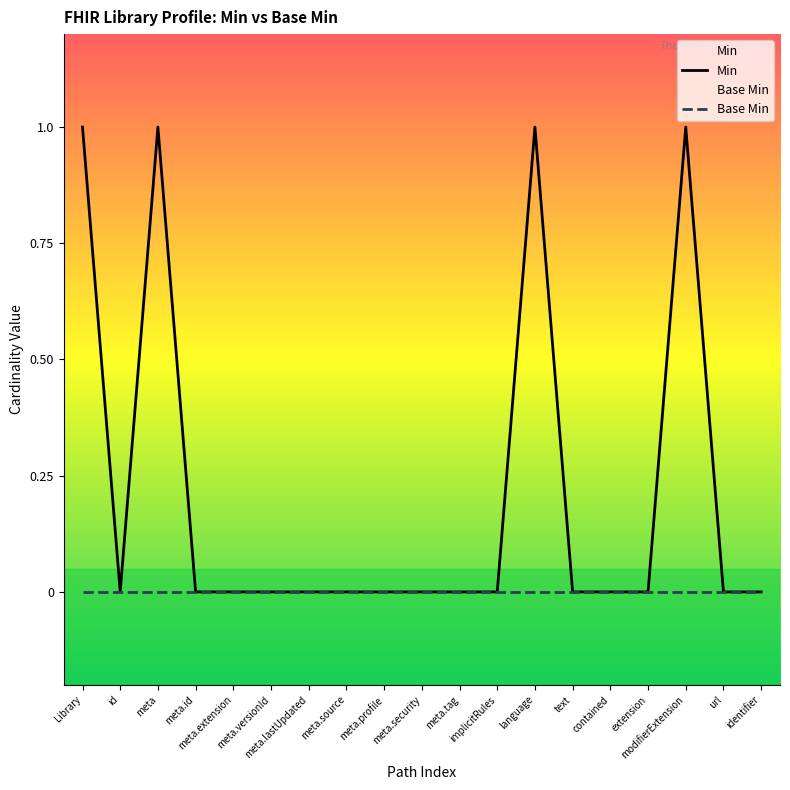

True or false: the data shows -1 at meta.id.

False